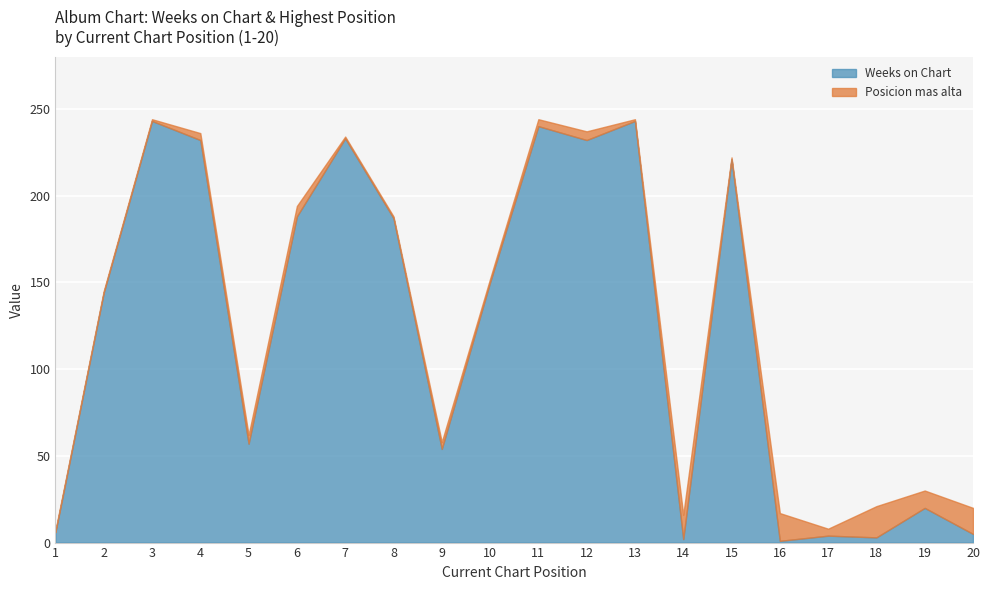

Reading right to left, transcribe all the data shown in this chart.

Weeks on Chart: 5	20	3	4	1	221	2	243	232	240	150	54	187	233	188	57	232	243	144	6
Posicion mas alta: 15	10	18	4	16	1	14	1	5	4	2	4	1	1	6	5	4	1	1	1